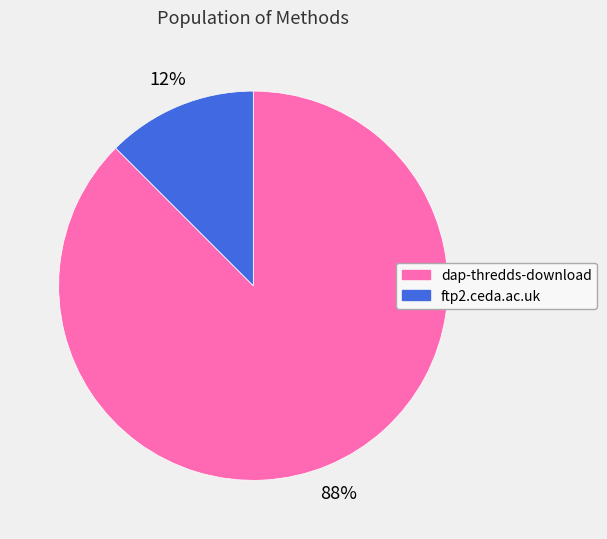

Which slice is the smallest?

ftp2.ceda.ac.uk